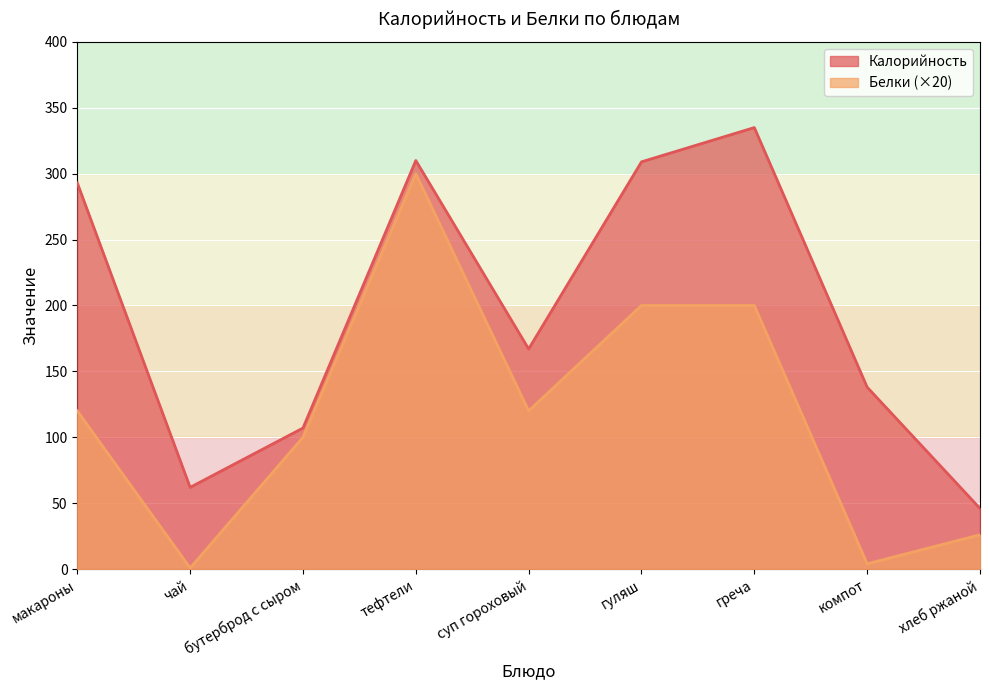

What is the value of the Калорийность point at the 6th from the left?

309.0